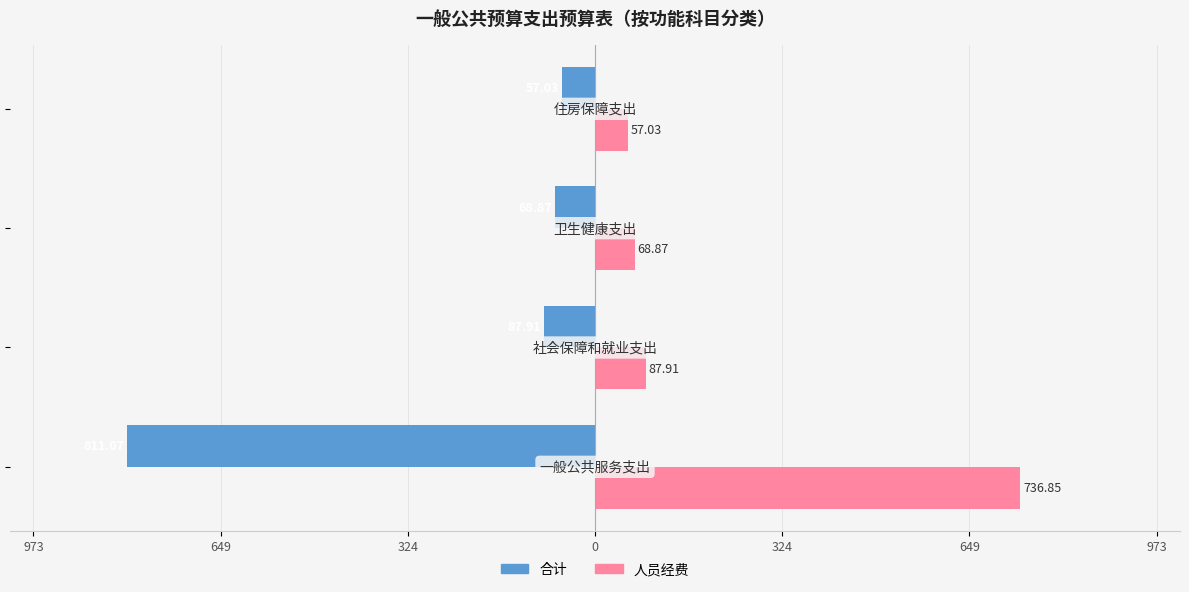

What is the difference between the maximum and minimum values in the 人员经费 series?

679.8